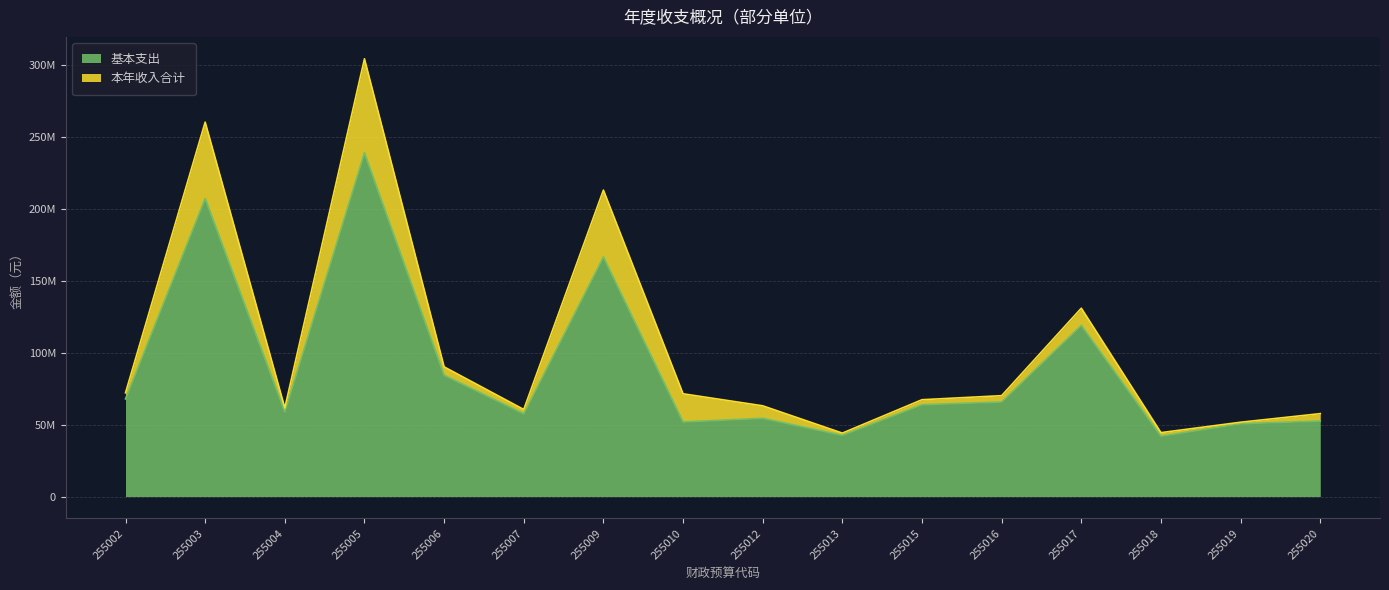

Read the 基本支出 value at 255020.

52552206.8